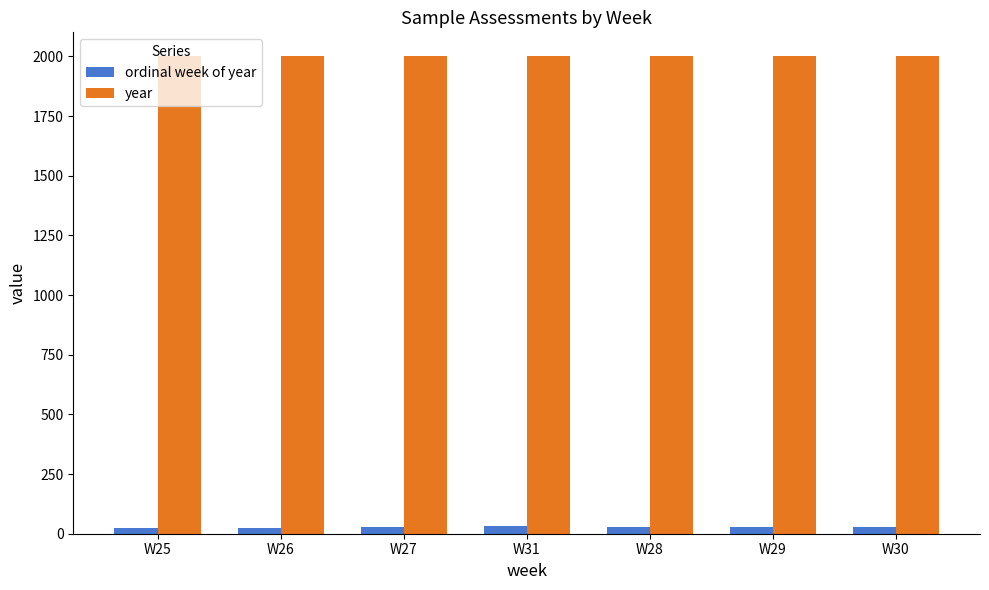

Which series has the largest range (max minus min)?

ordinal week of year